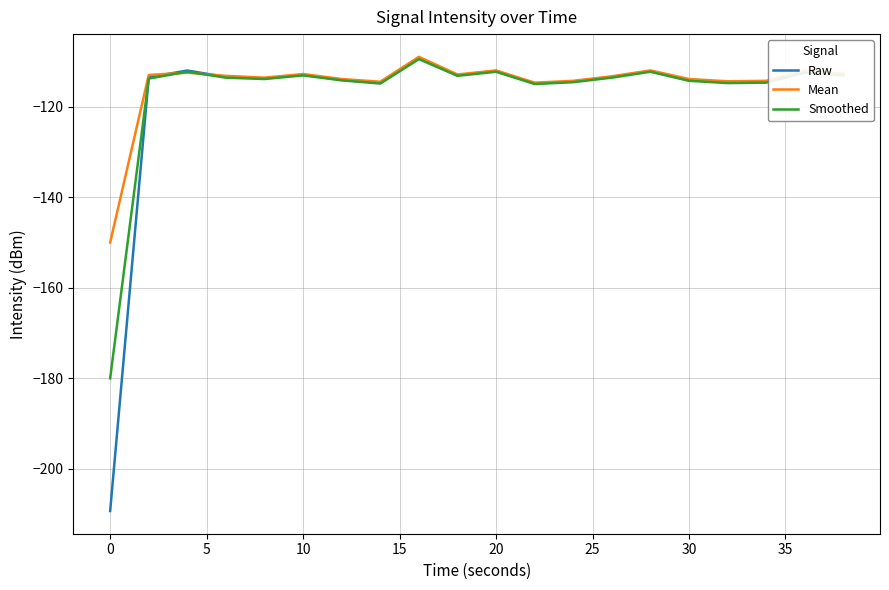

Which series has the widest spread of values?

Raw